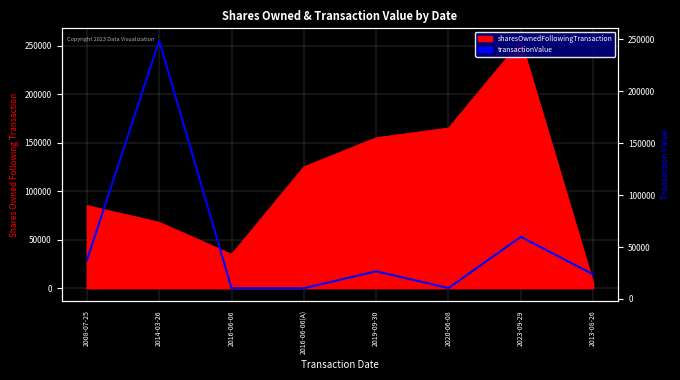

Where does the data first go above 26640?

2008-07-25